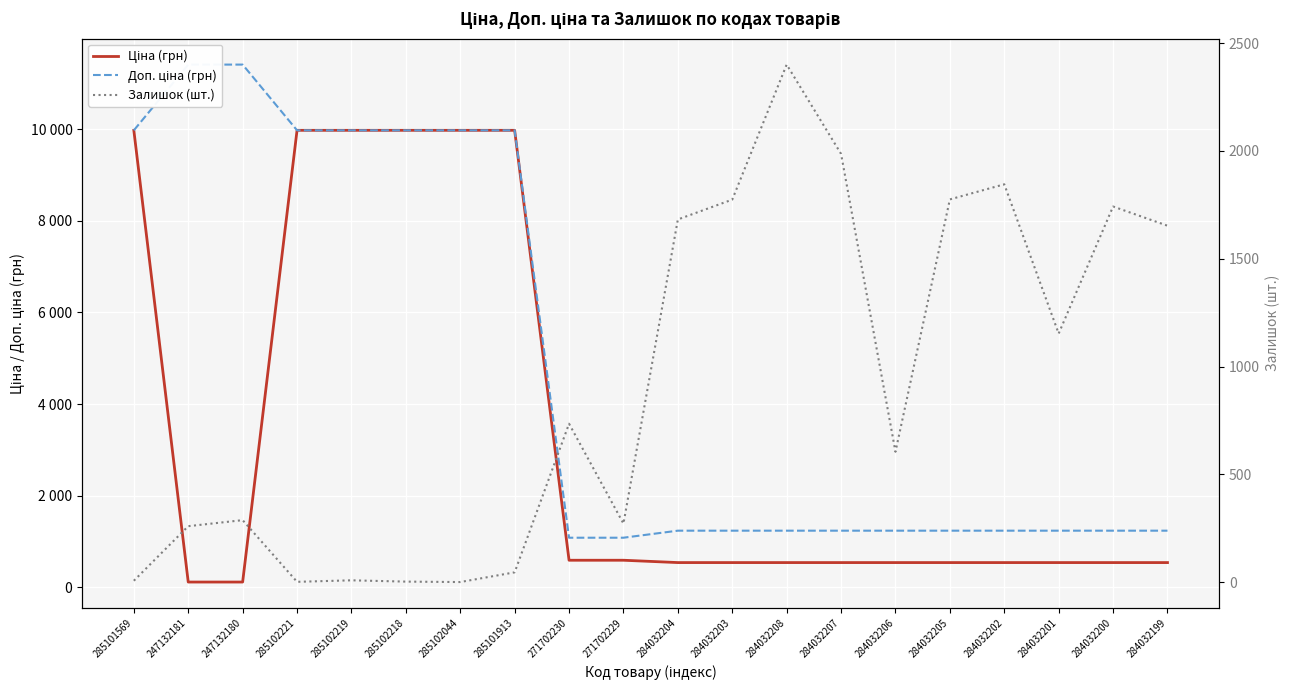

How many lines are shown in the chart?

3